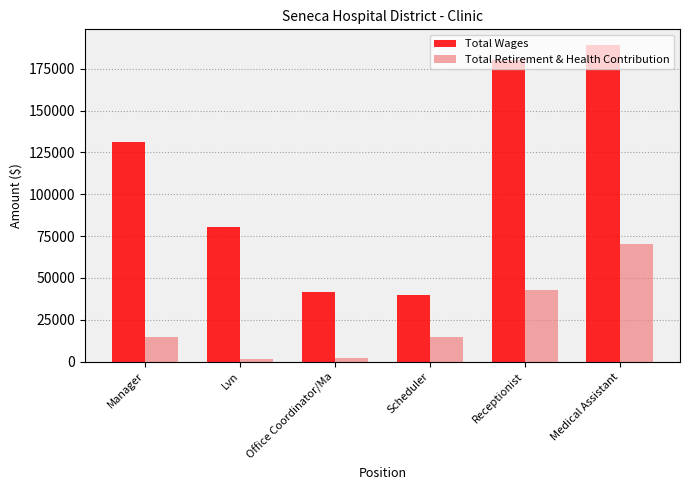

What is the spread (max minus min) of values at Receptionist?

137341